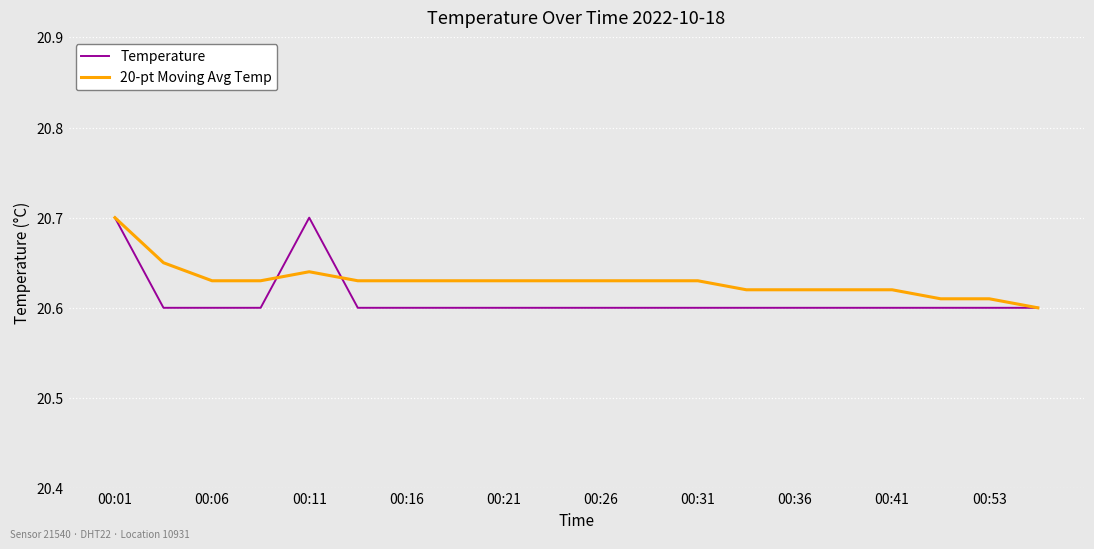

At how many categories does at least one series exceed 20?

20